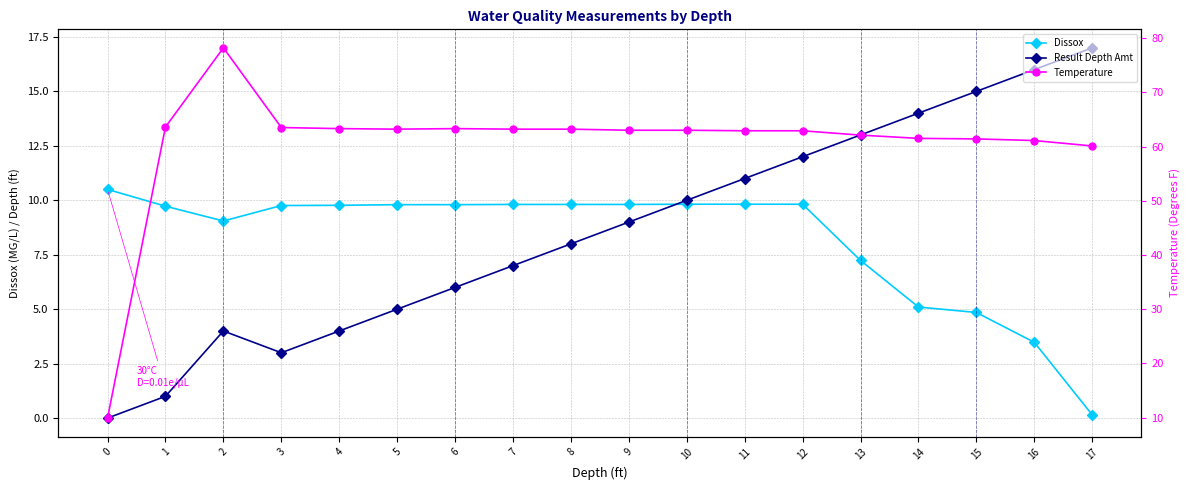

What is the highest value of the Dissox series?

10.5